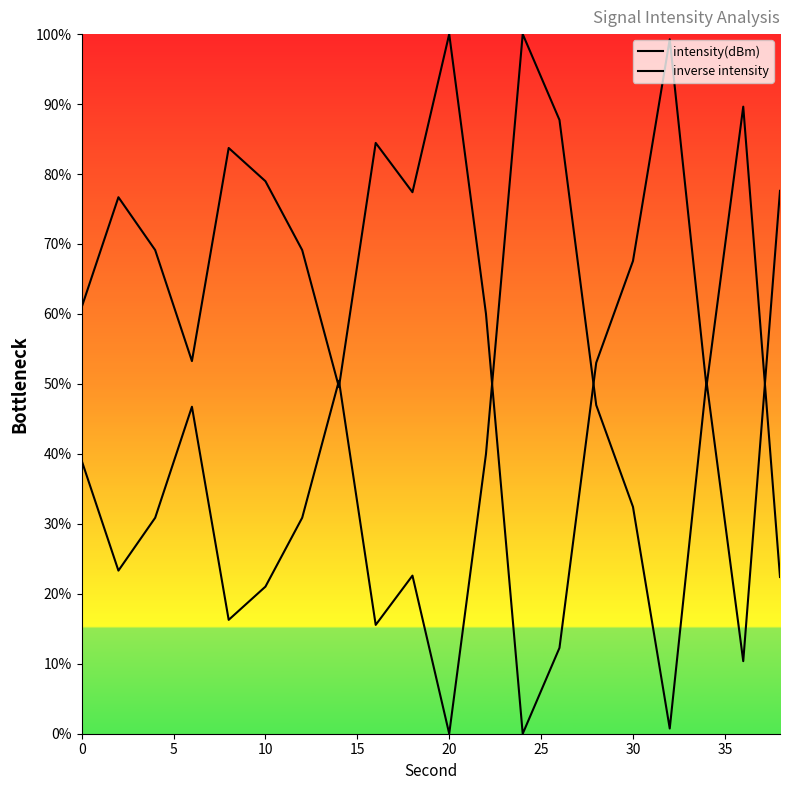

Is this an area chart (filled region under the line)?

Yes